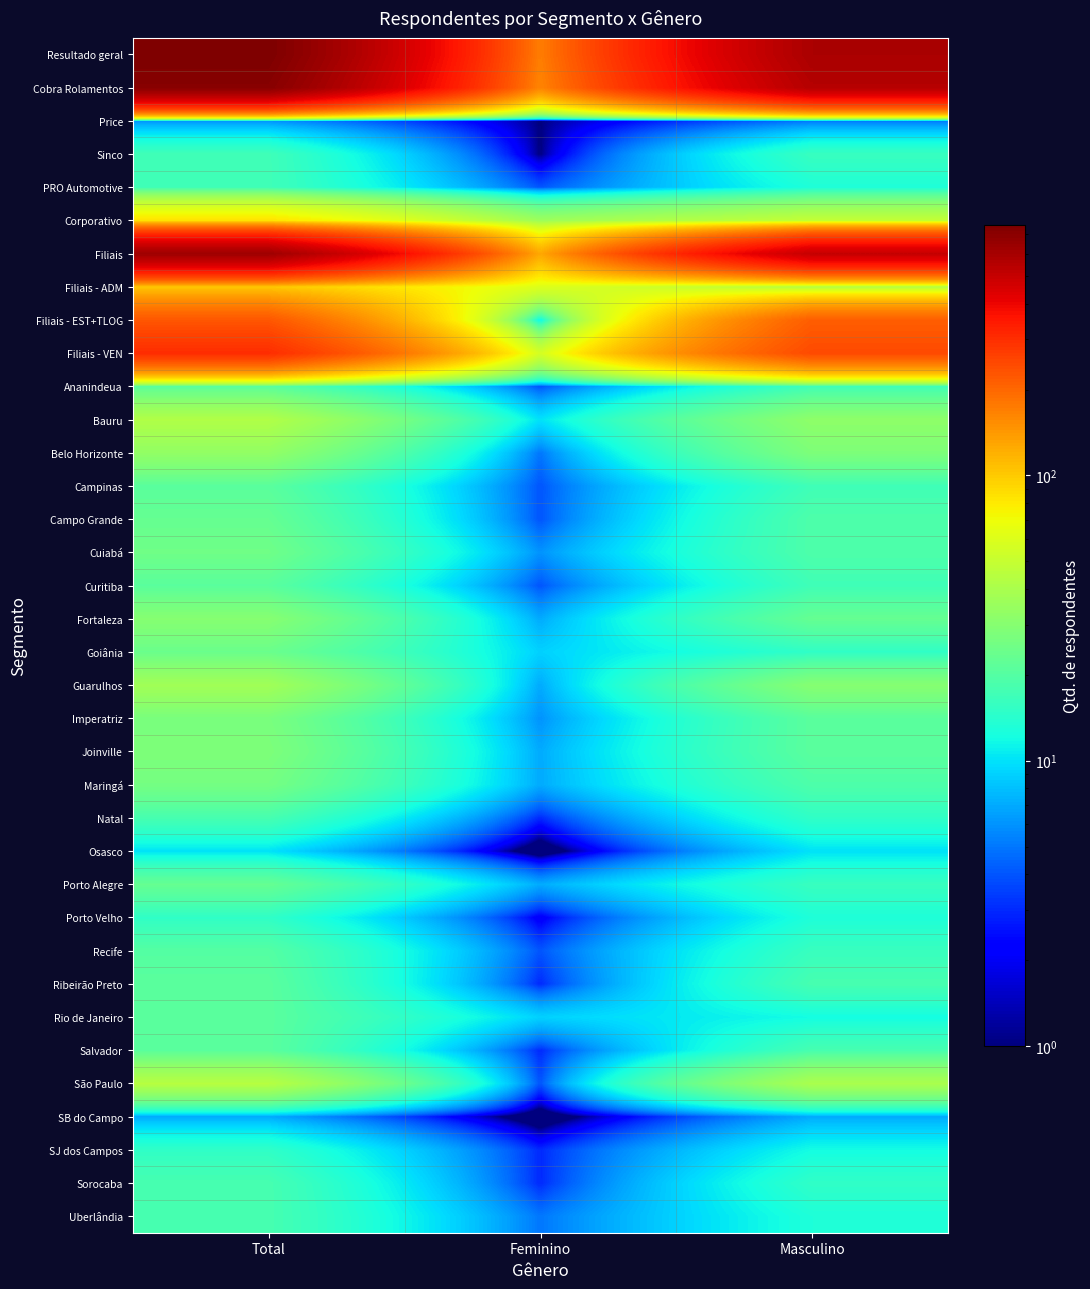

Reading left to right, extract all data points from this chart.

Resultado geral: Total=757	Feminino=172	Masculino=585
Cobra Rolamentos: Total=714	Feminino=163	Masculino=551
Price: Total=6	Feminino=1	Masculino=5
Sinco: Total=17	Feminino=1	Masculino=16
PRO Automotive: Total=17	Feminino=4	Masculino=13
Corporativo: Total=85	Feminino=36	Masculino=49
Filiais: Total=629	Feminino=127	Masculino=502
Filiais - ADM: Total=102	Feminino=60	Masculino=42
Filiais - EST+TLOG: Total=225	Feminino=11	Masculino=214
Filiais - VEN: Total=302	Feminino=56	Masculino=246
Ananindeua: Total=21	Feminino=4	Masculino=17
Bauru: Total=42	Feminino=10	Masculino=32
Belo Horizonte: Total=33	Feminino=5	Masculino=28
Campinas: Total=21	Feminino=4	Masculino=17
Campo Grande: Total=23	Feminino=4	Masculino=19
Cuiabá: Total=25	Feminino=6	Masculino=19
Curitiba: Total=21	Feminino=4	Masculino=17
Fortaleza: Total=30	Feminino=7	Masculino=23
Goiânia: Total=24	Feminino=9	Masculino=15
Guarulhos: Total=37	Feminino=7	Masculino=30
Imperatriz: Total=27	Feminino=6	Masculino=21
Joinville: Total=28	Feminino=7	Masculino=21
Maringá: Total=26	Feminino=7	Masculino=19
Natal: Total=18	Feminino=3	Masculino=15
Osasco: Total=10	Feminino=0	Masculino=10
Porto Alegre: Total=23	Feminino=7	Masculino=16
Porto Velho: Total=15	Feminino=2	Masculino=13
Recife: Total=20	Feminino=4	Masculino=16
Ribeirão Preto: Total=21	Feminino=3	Masculino=18
Rio de Janeiro: Total=21	Feminino=9	Masculino=12
Salvador: Total=21	Feminino=3	Masculino=18
São Paulo: Total=44	Feminino=4	Masculino=40
SB do Campo: Total=7	Feminino=0	Masculino=7
SJ dos Campos: Total=15	Feminino=3	Masculino=12
Sorocaba: Total=18	Feminino=3	Masculino=15
Uberlândia: Total=18	Feminino=5	Masculino=13